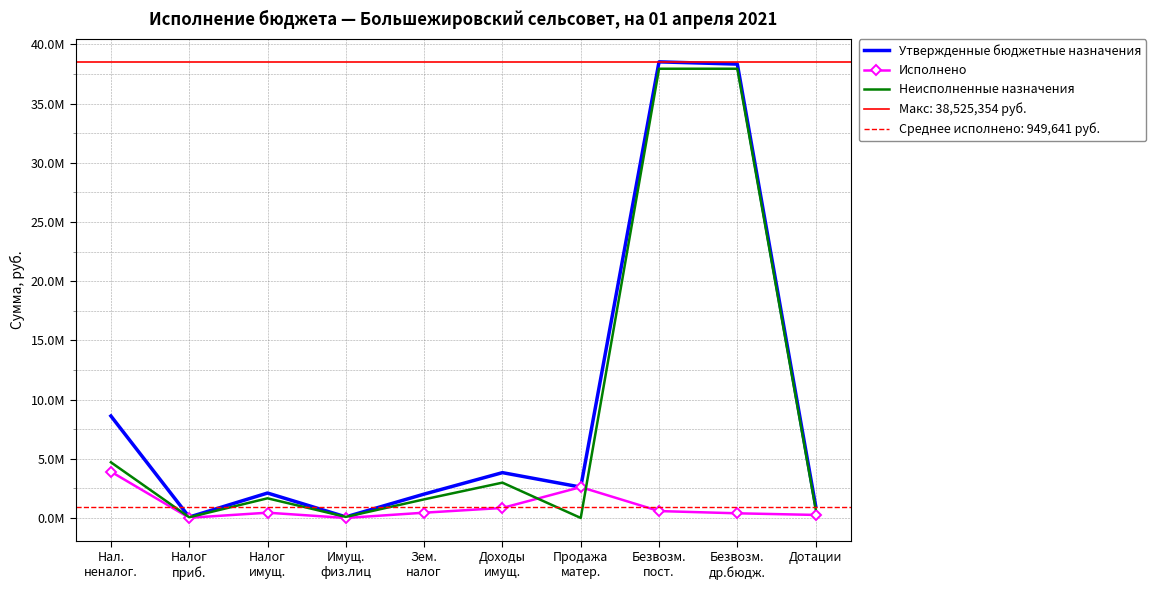

How many interior local valleys does the Исполнено series have?

2